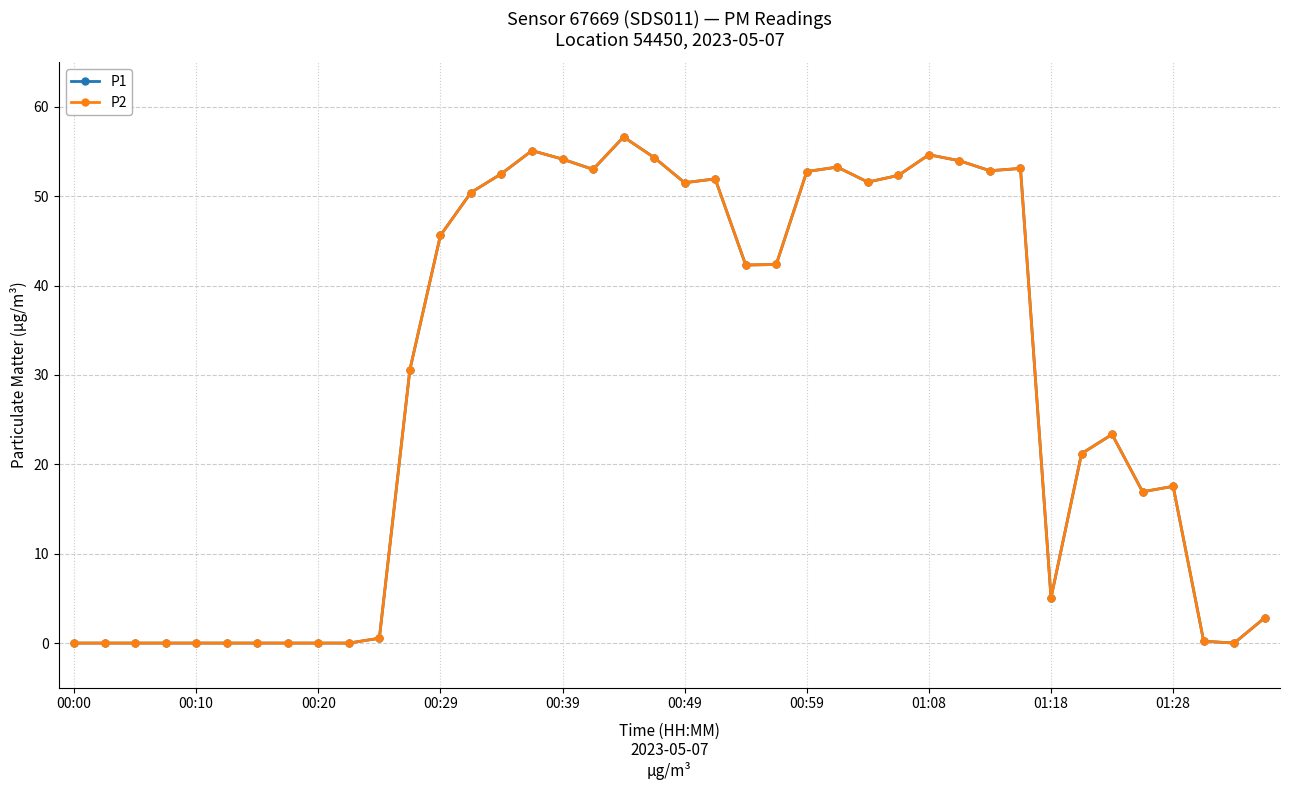

Does the chart have visible grid lines?

Yes